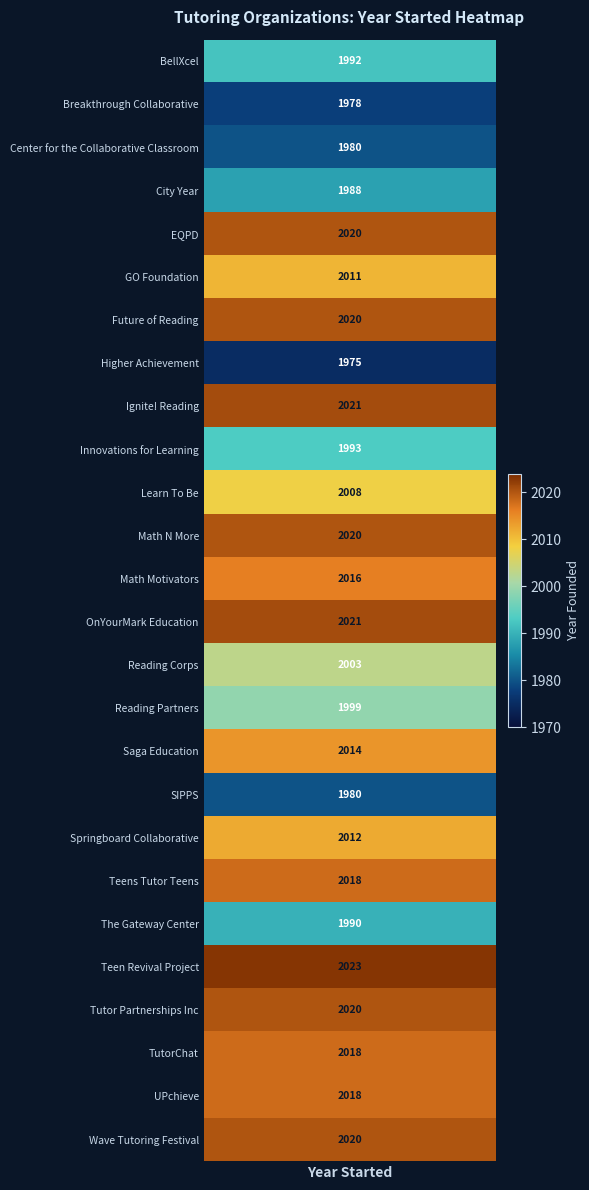

What is the difference between the highest and lowest values at 10?

2008